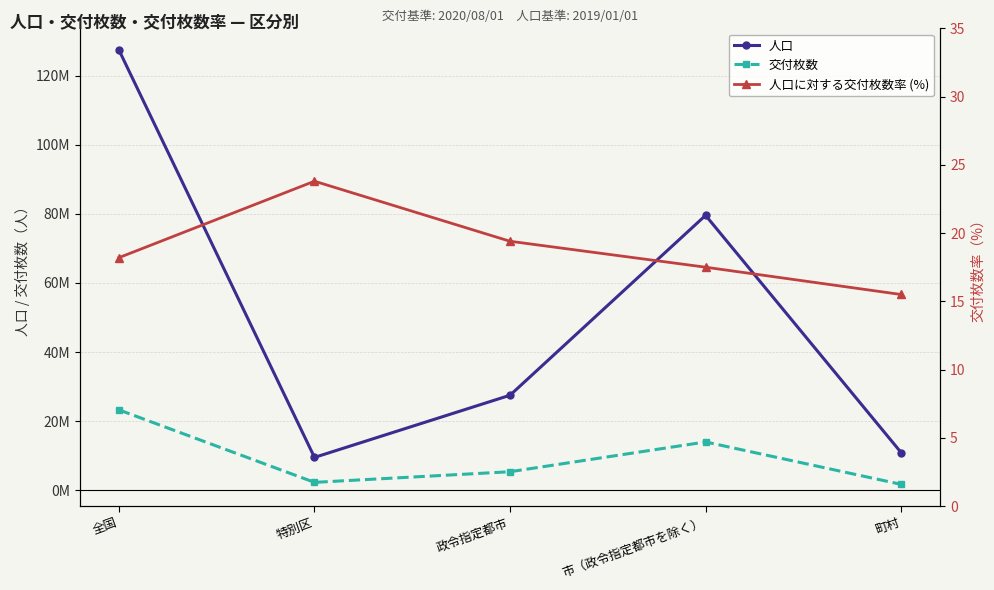

What is the approximate value of 人口 at 全国?

127443563.0